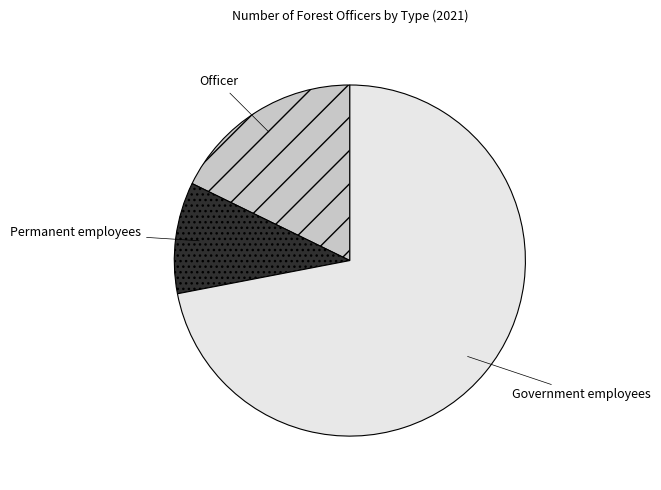

Does any single category account for the majority?

Yes